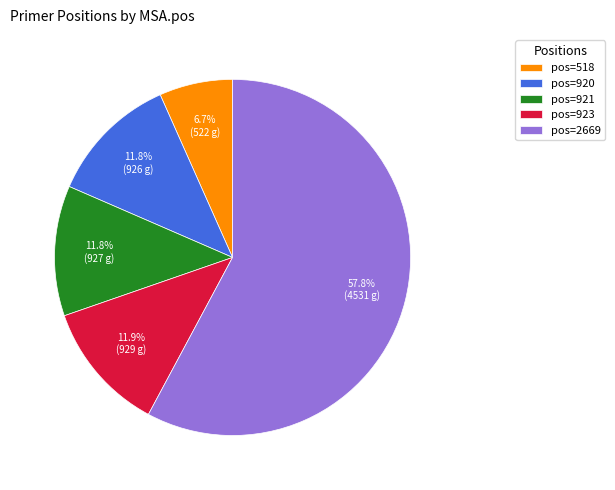

What portion of the pie excludes pos=923?

88.1%